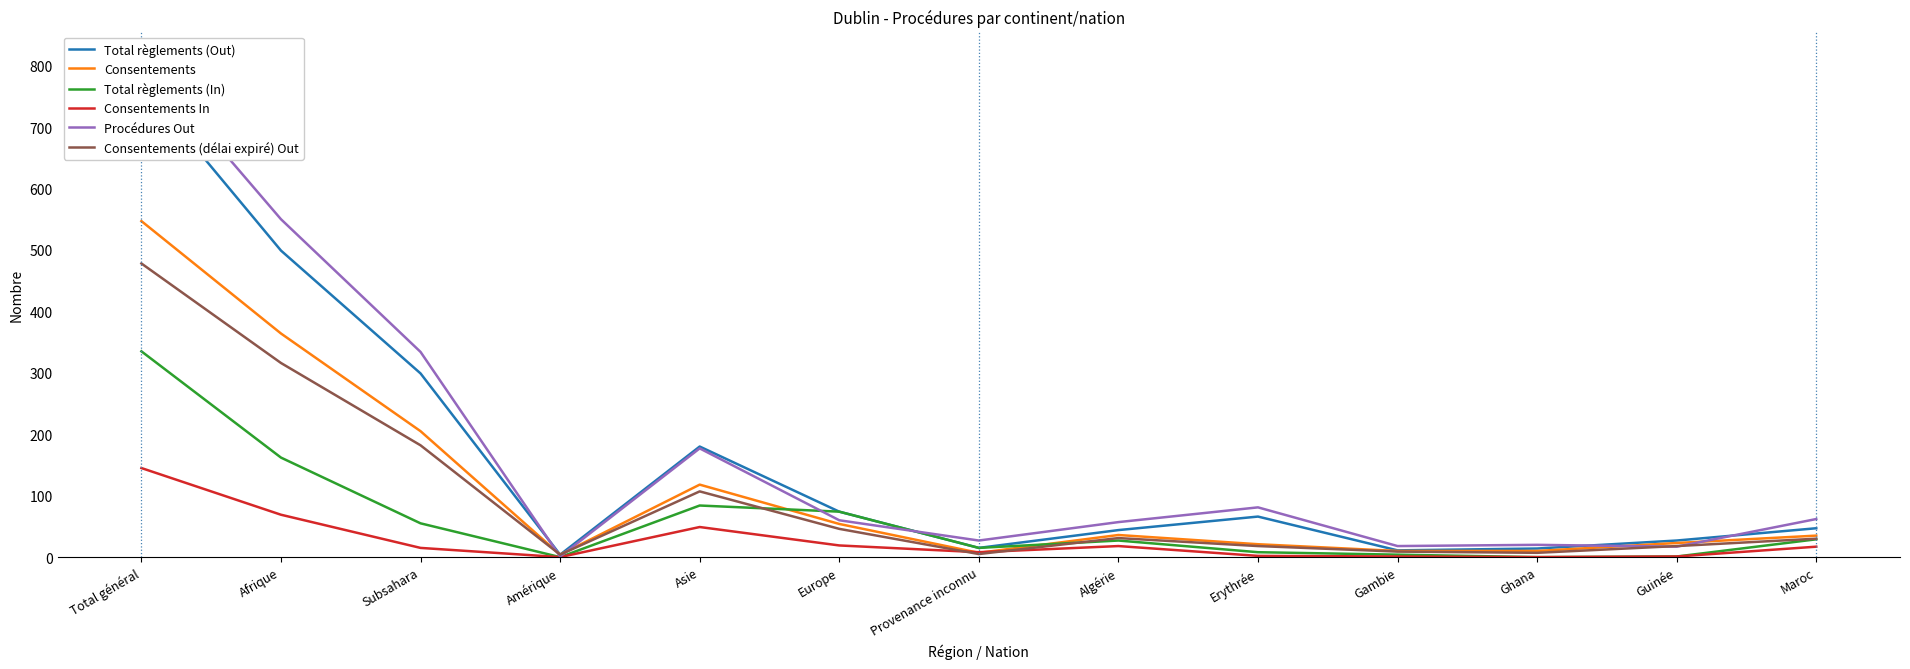

List the labels in order of Total règlements (Out) value, smallest first.

Amérique, Gambie, Ghana, Provenance inconnu, Guinée, Algérie, Maroc, Erythrée, Europe, Asie, Subsahara, Afrique, Total général